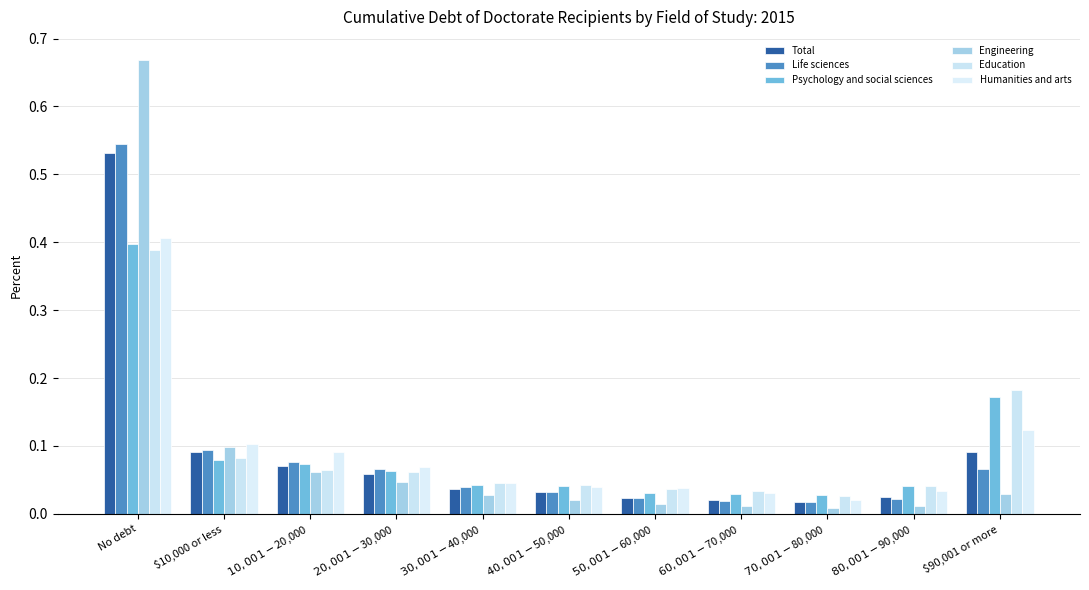

What is the value of the Psychology and social sciences bar at the 11th from the left?

0.2